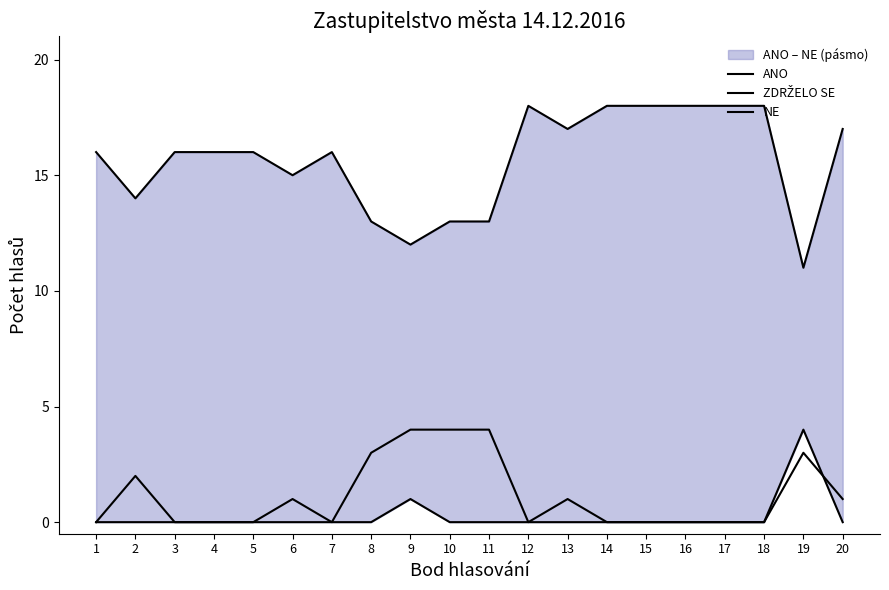

What is the total value across all series at 11?

17